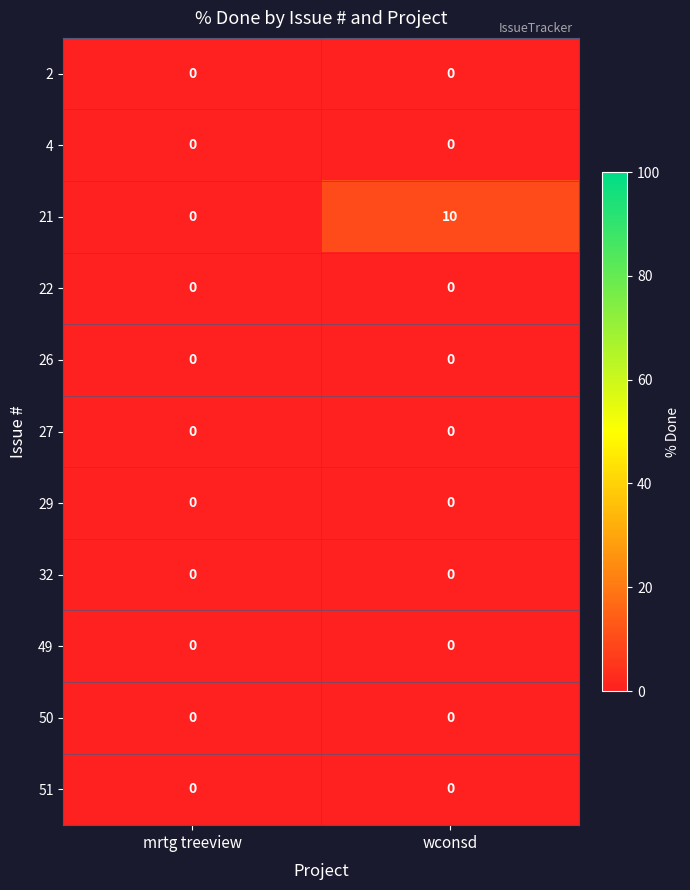

Which series changed the most between mrtg treeview and wconsd?

21